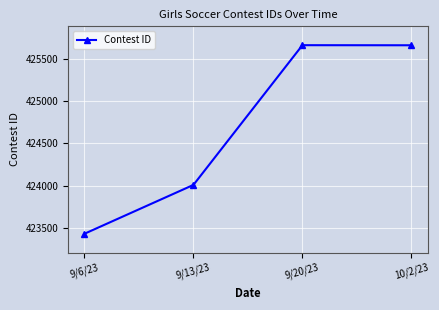

At which label is the value closest to 424545?

9/13/23